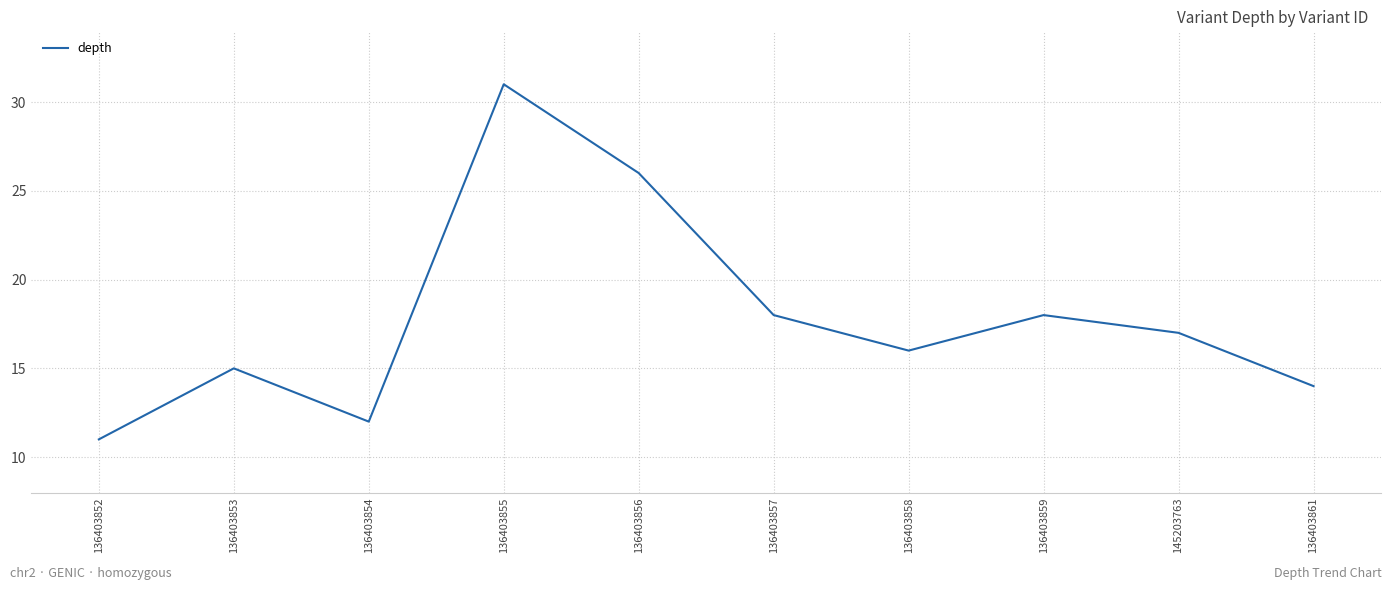

Approximately how many times larger is the value at 145203763 compared to 136403854?

1.4